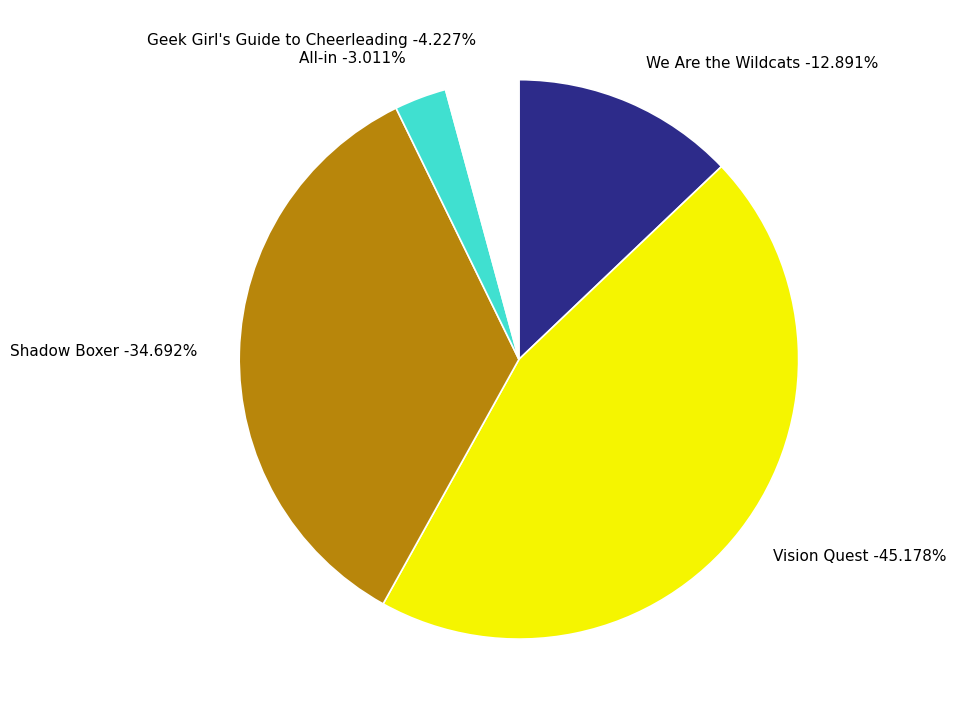

To the nearest percent, what is the difference between the largest and smallest slice percentages?

42%